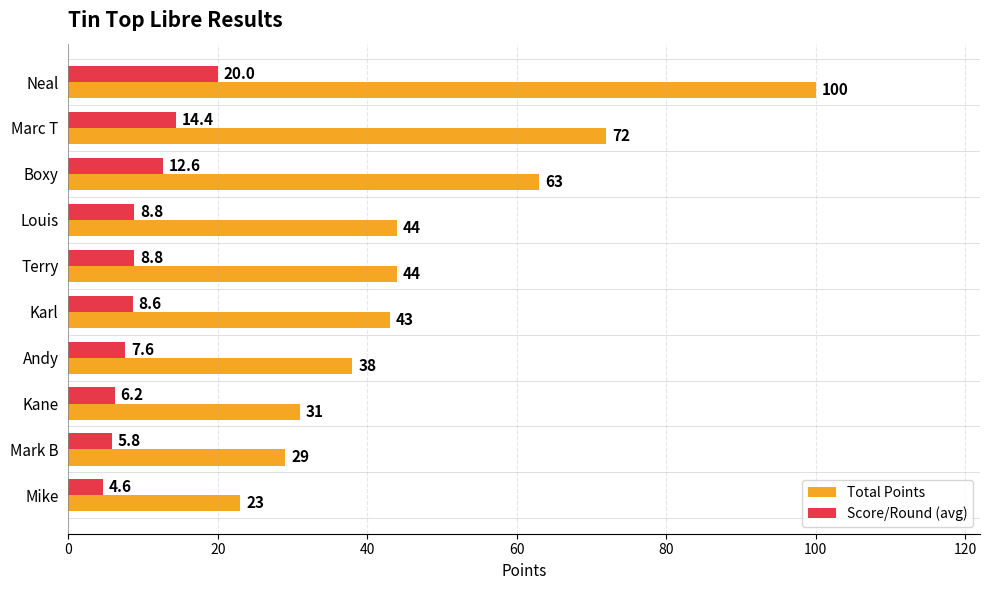

The Score/Round (avg) series shows 4.6 at Mike. True or false?

True